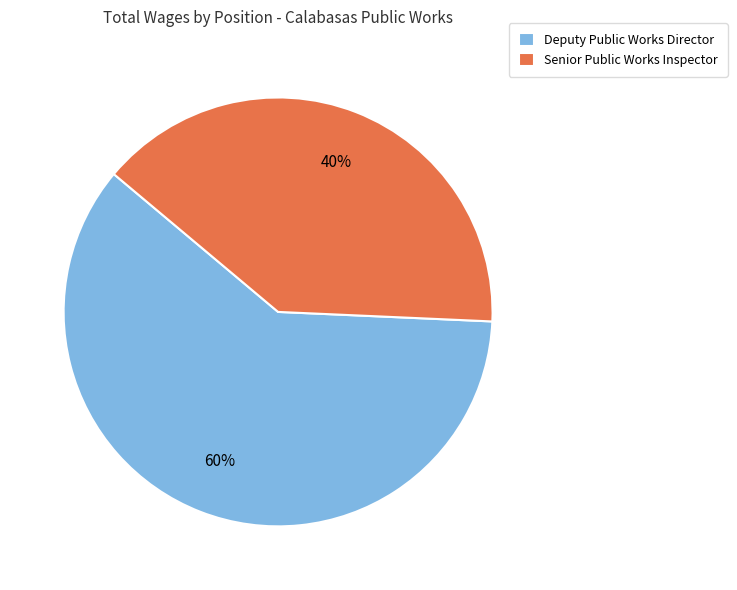

Between Senior Public Works Inspector and Deputy Public Works Director, which is larger?

Deputy Public Works Director